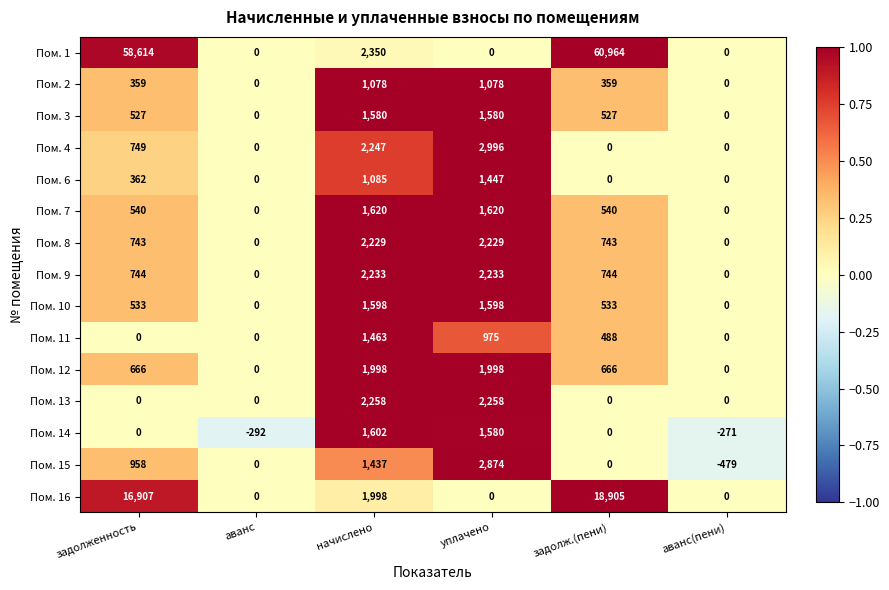

Which label corresponds to the largest value in the chart?

задолж.(пени)